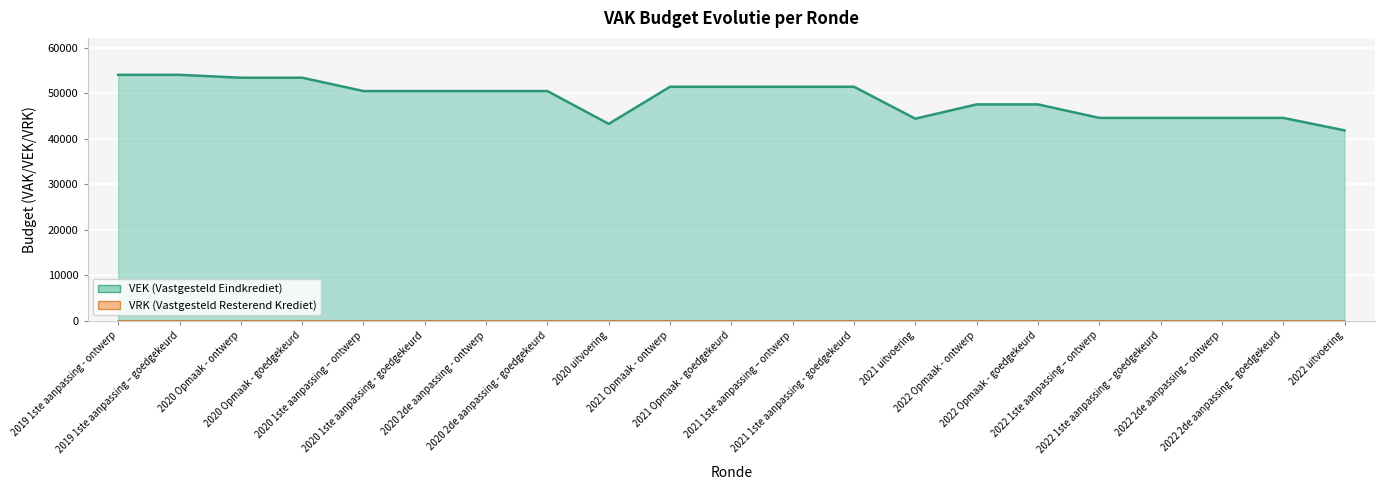

What is the ratio of the value at 2021 Opmaak - goedgekeurd to the value at 2020 2de aanpassing - goedgekeurd?

1.0